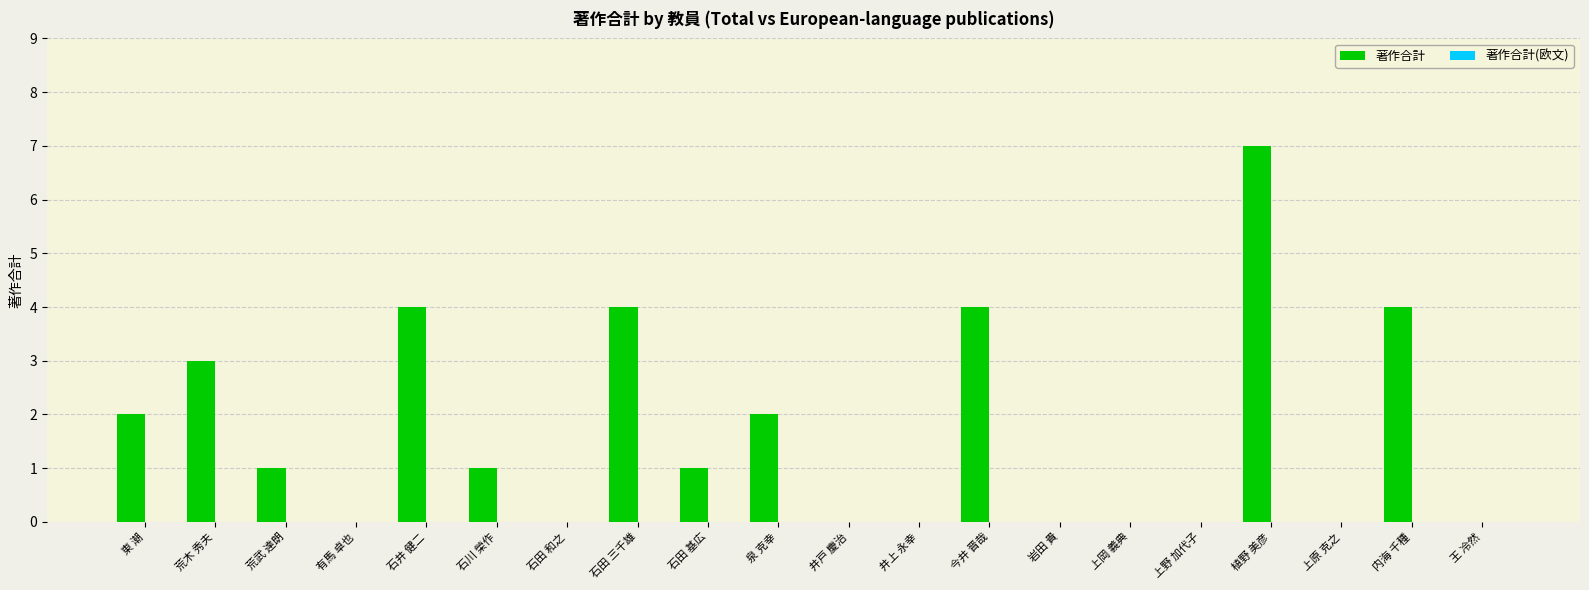

What is the greatest value displayed?

7